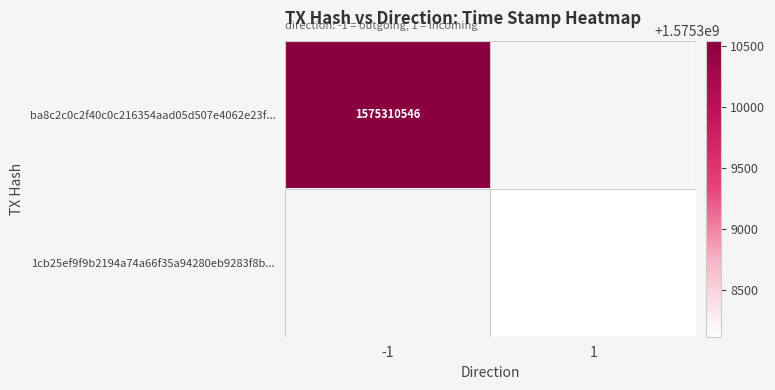

What is the greatest value displayed?

1575310546.0